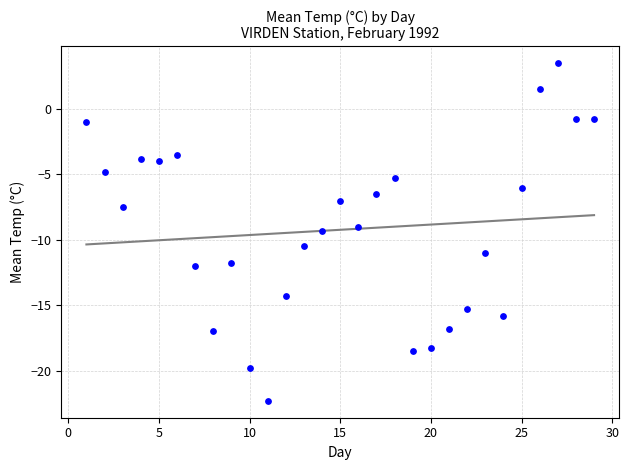

What is the range of X values (max minus min)?

28.0